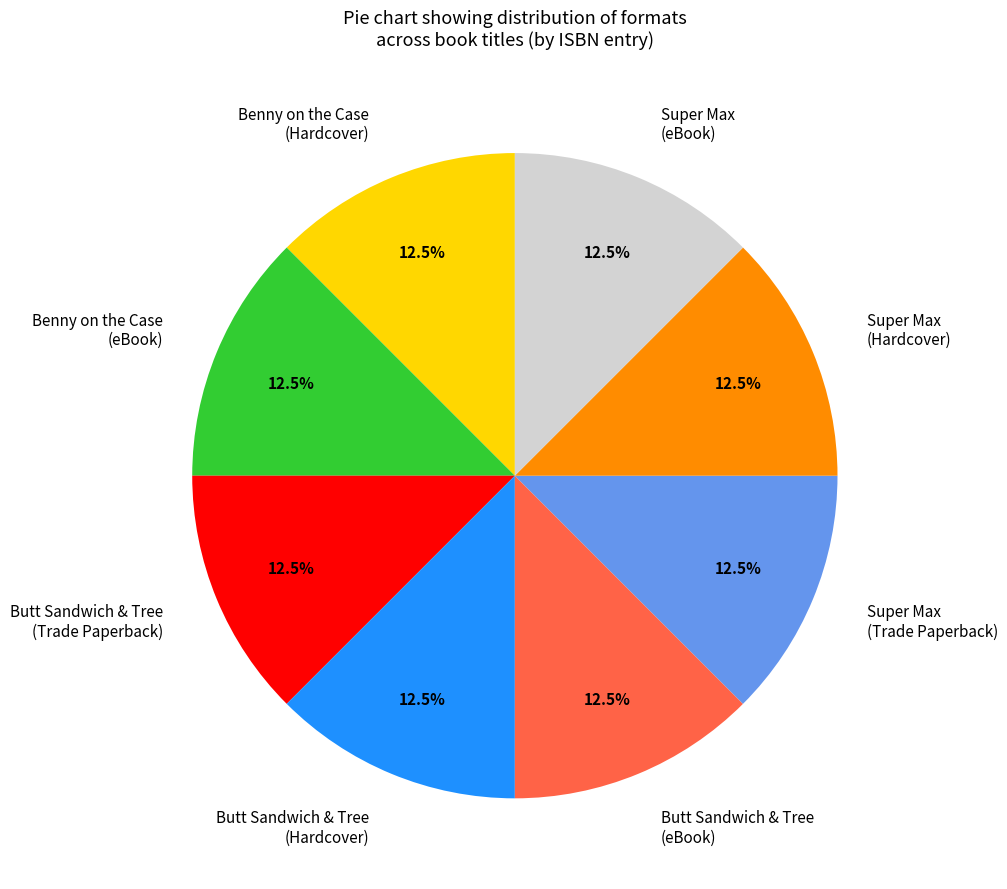

Is Butt Sandwich & Tree (eBook) the majority of the pie?

No